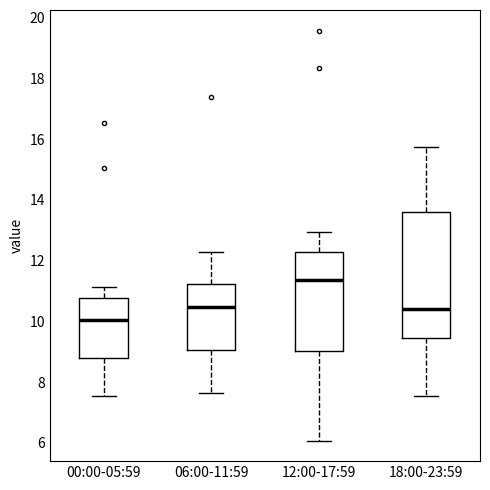

Which box is the tallest, from its lower edge to its upper edge?

18:00-23:59